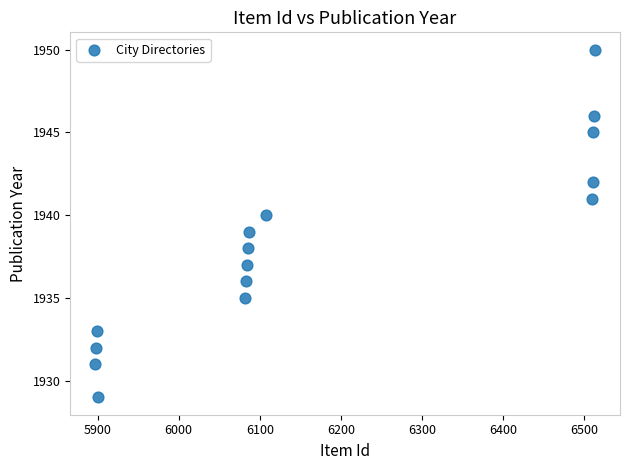

What is the range of X values (max minus min)?

616